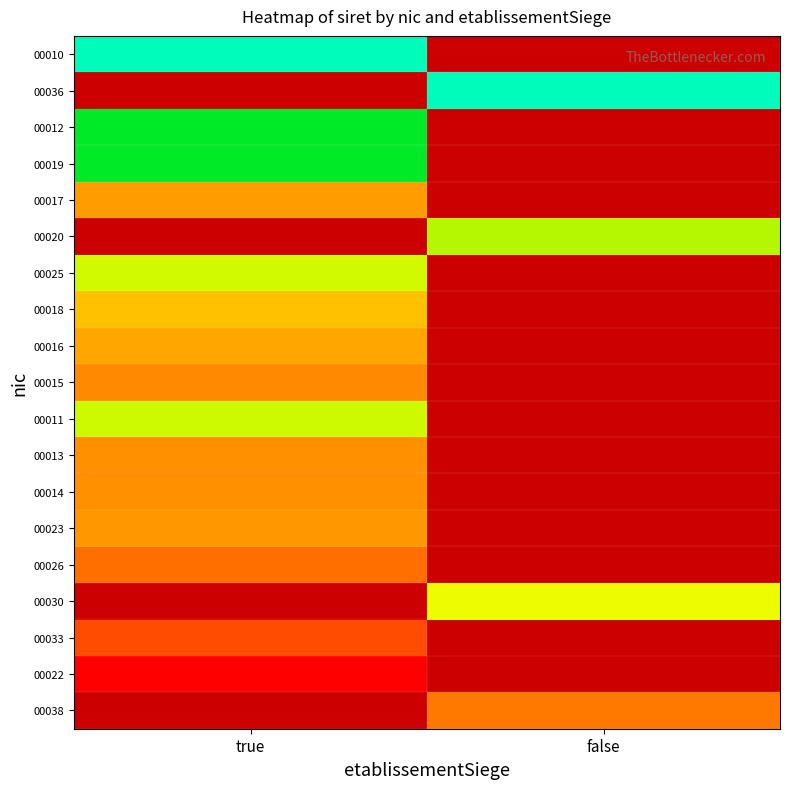

Reading right to left, transcribe all the data shown in this chart.

00010: false=0	true=21270359900010
00036: false=21270359900036	true=0
00012: false=0	true=26270129500012
00019: false=0	true=26270581700019
00017: false=0	true=39768420000017
00020: false=32527372000020	true=0
00025: false=0	true=33248633100025
00018: false=0	true=37775048400018
00016: false=0	true=39255037200016
00015: false=0	true=40791954700015
00011: false=0	true=33160998200011
00013: false=0	true=40466519200013
00014: false=0	true=40466520000014
00023: false=0	true=40091504700023
00026: false=0	true=42267338400026
00030: false=34076828200030	true=0
00033: false=0	true=44142088200033
00022: false=0	true=48341673100022
00038: false=41813241100038	true=0